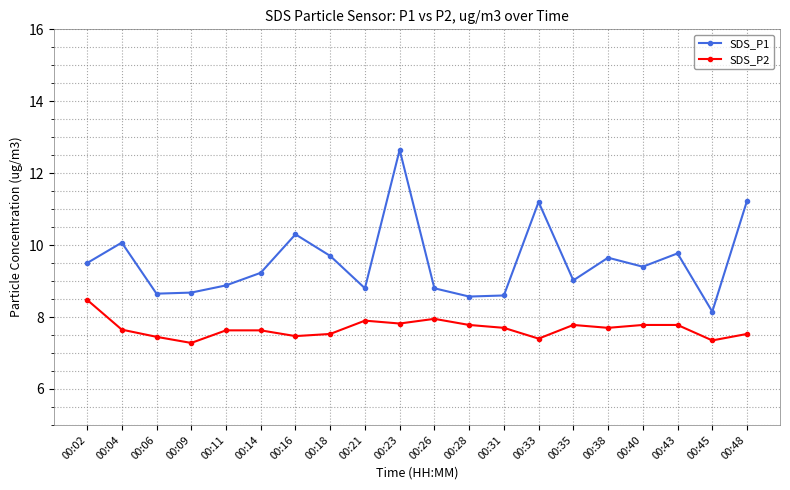

Where is the first local maximum for SDS_P1?

00:04